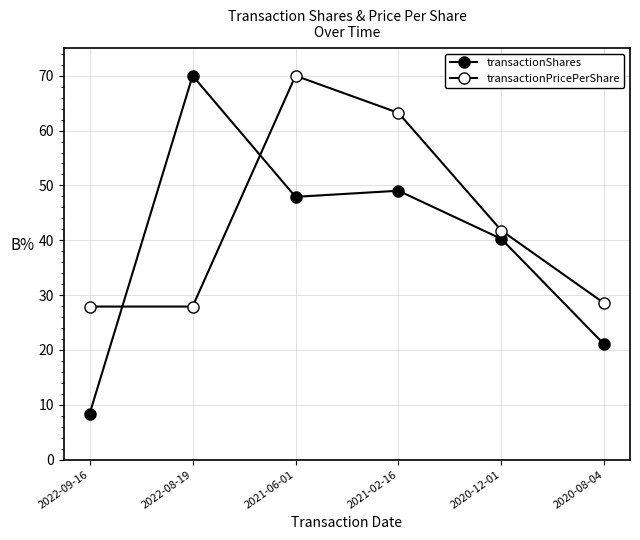

Which label corresponds to the largest value in the chart?

2022-08-19